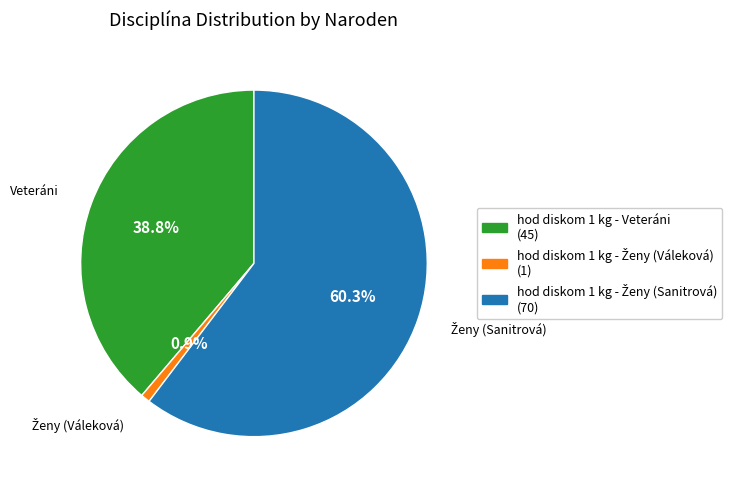

Does any single category account for the majority?

Yes